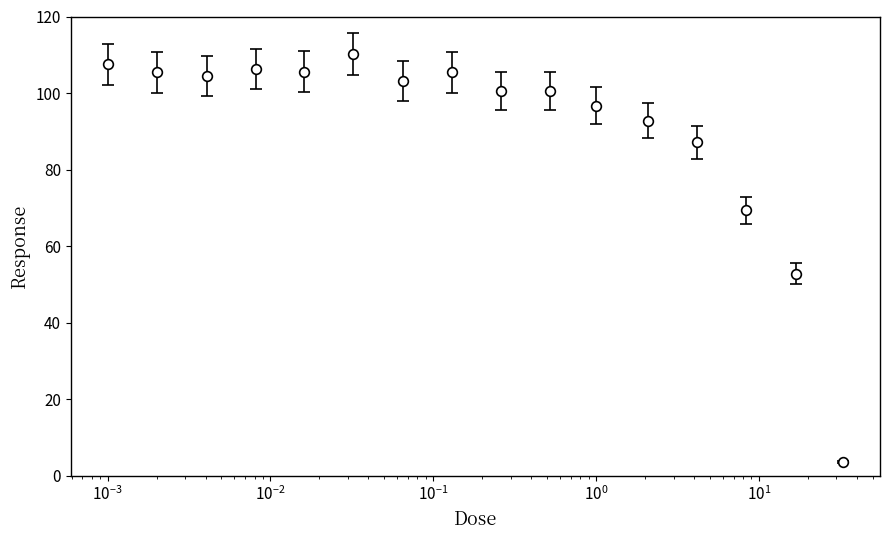

True or false: the data has more than 0 interior local peaks.

True